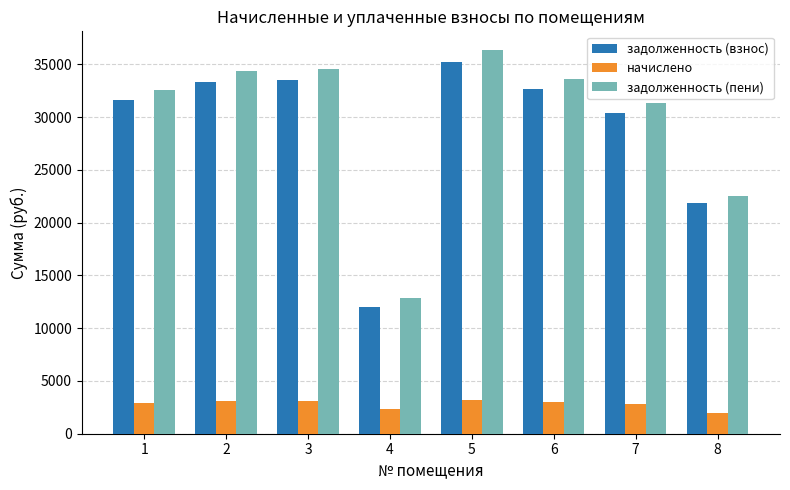

Are the bars grouped side by side (vs. stacked)?

Yes